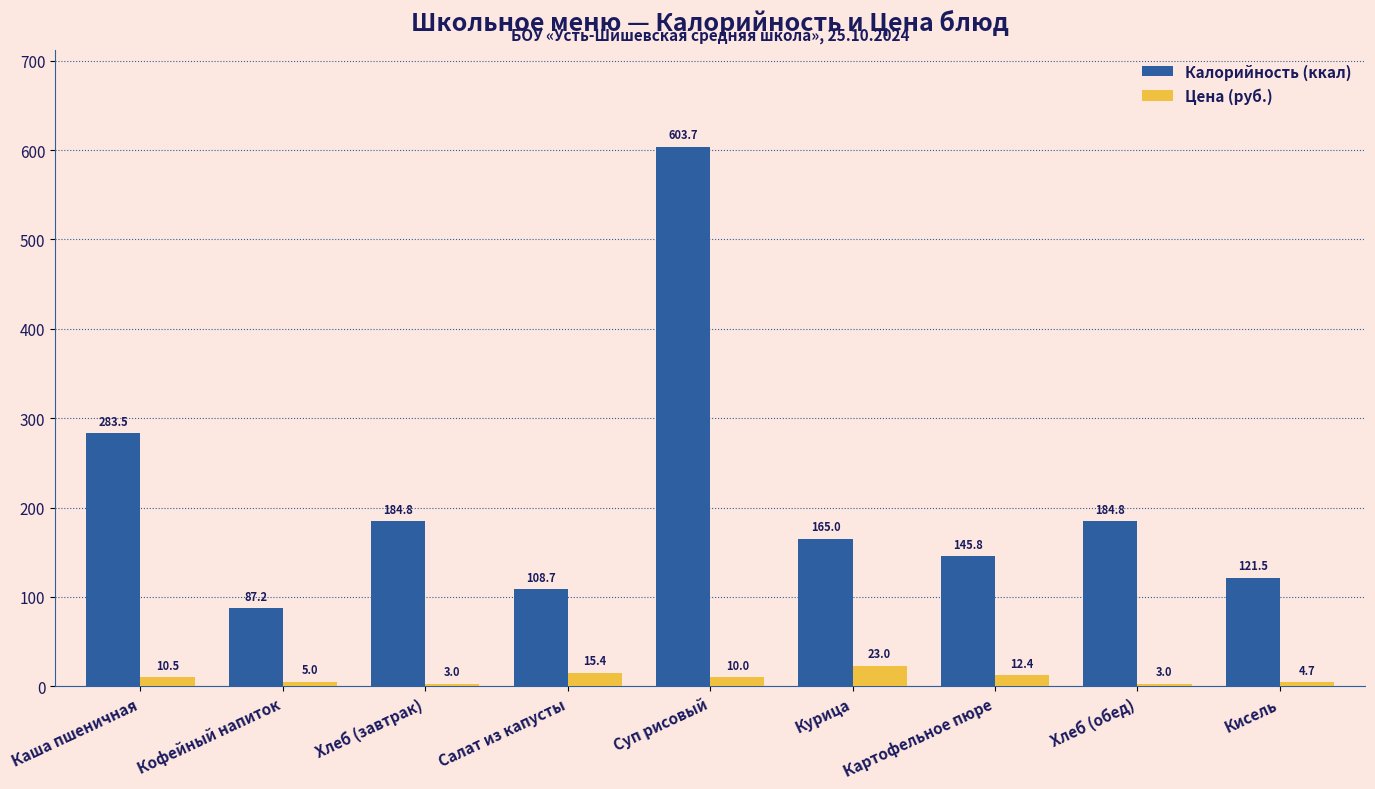

How many data points does each series have?

9